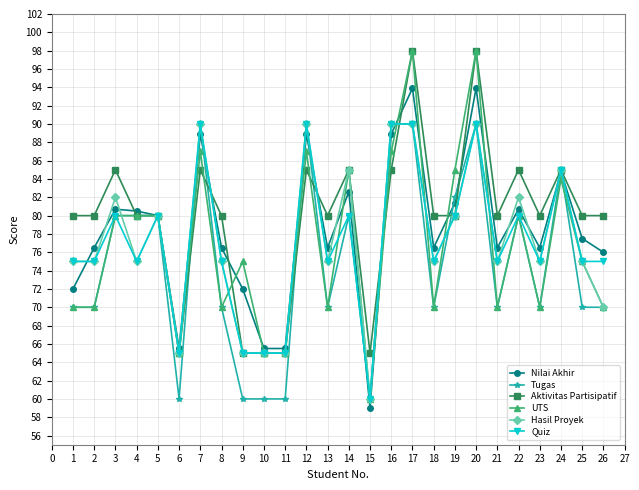

What is the difference between the second highest and second lowest values in the Quiz series?

25.0